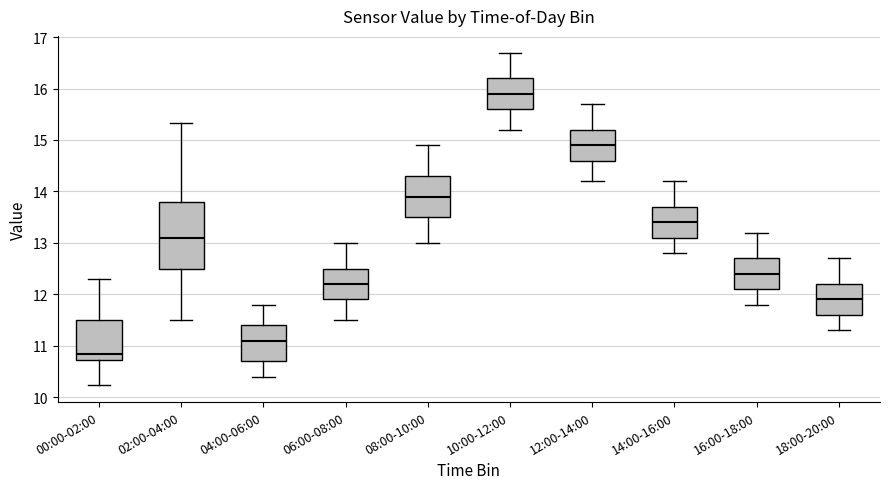

Where is the upper edge of the box for 16:00-18:00 on the y-axis? The values are not printed on the chart, so give them approximately, as read against the axis.

12.7